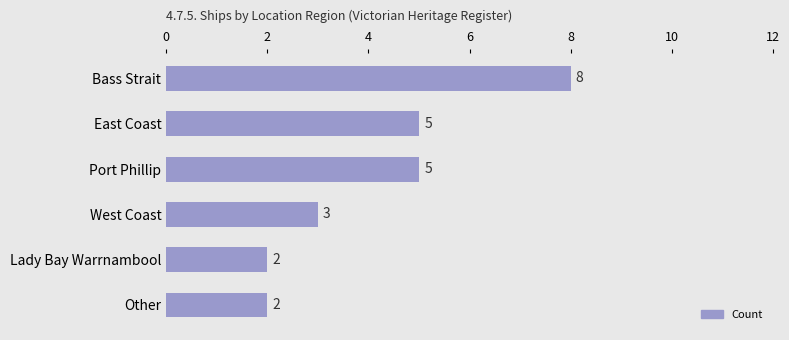

Approximately how many times larger is the value at Port Phillip compared to Bass Strait?

0.6